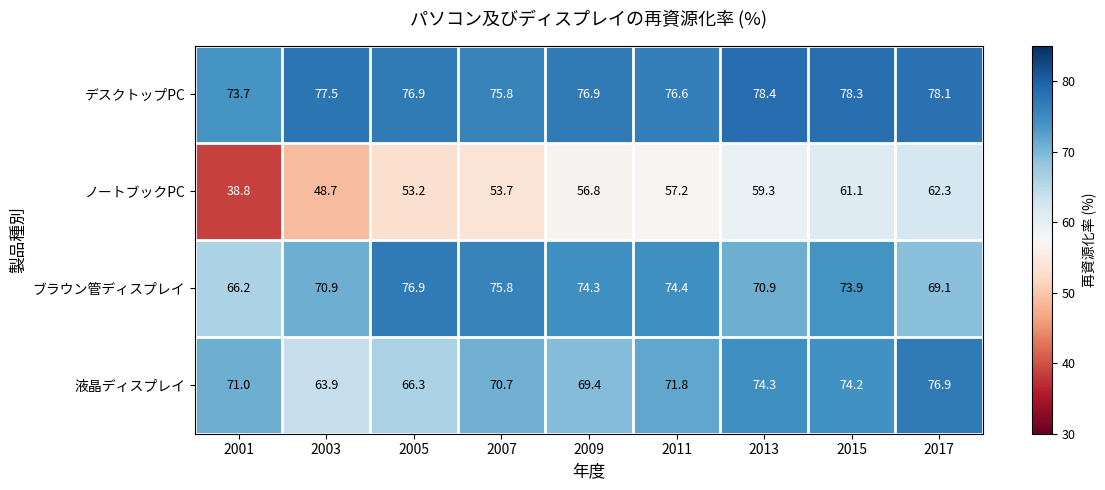

Which series changed the most between 2005 and 2009?

ノートブックPC